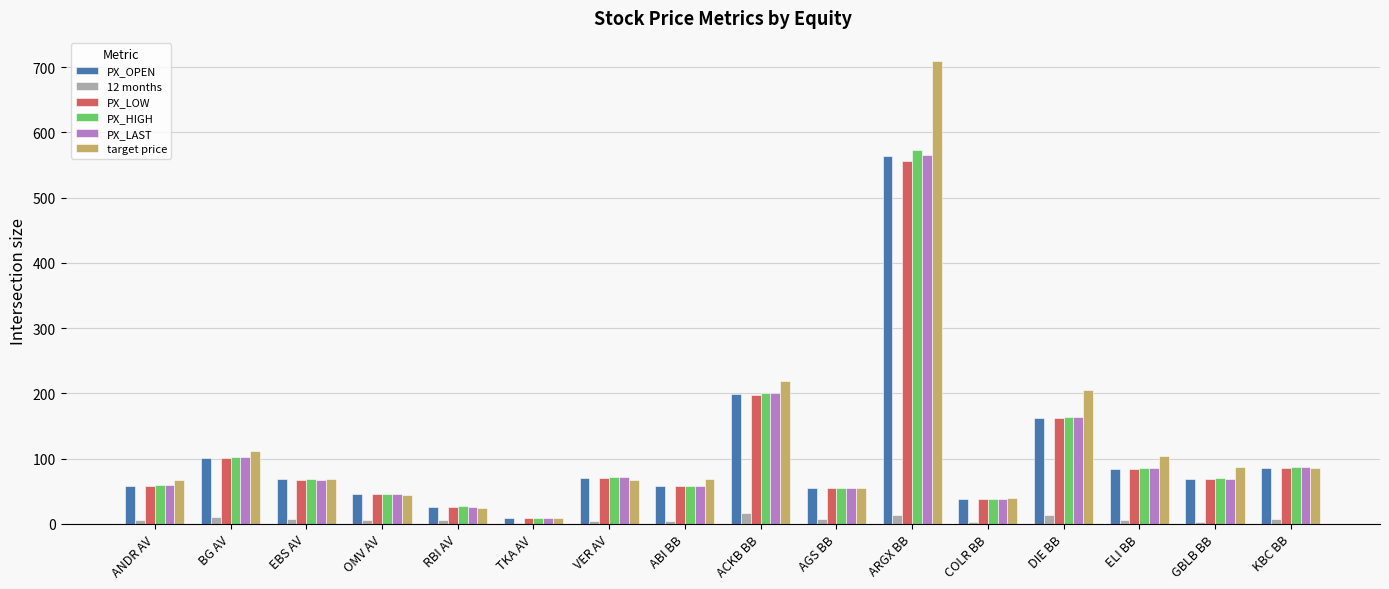

Is it true that target price equals 66.6 at VER AV?

True